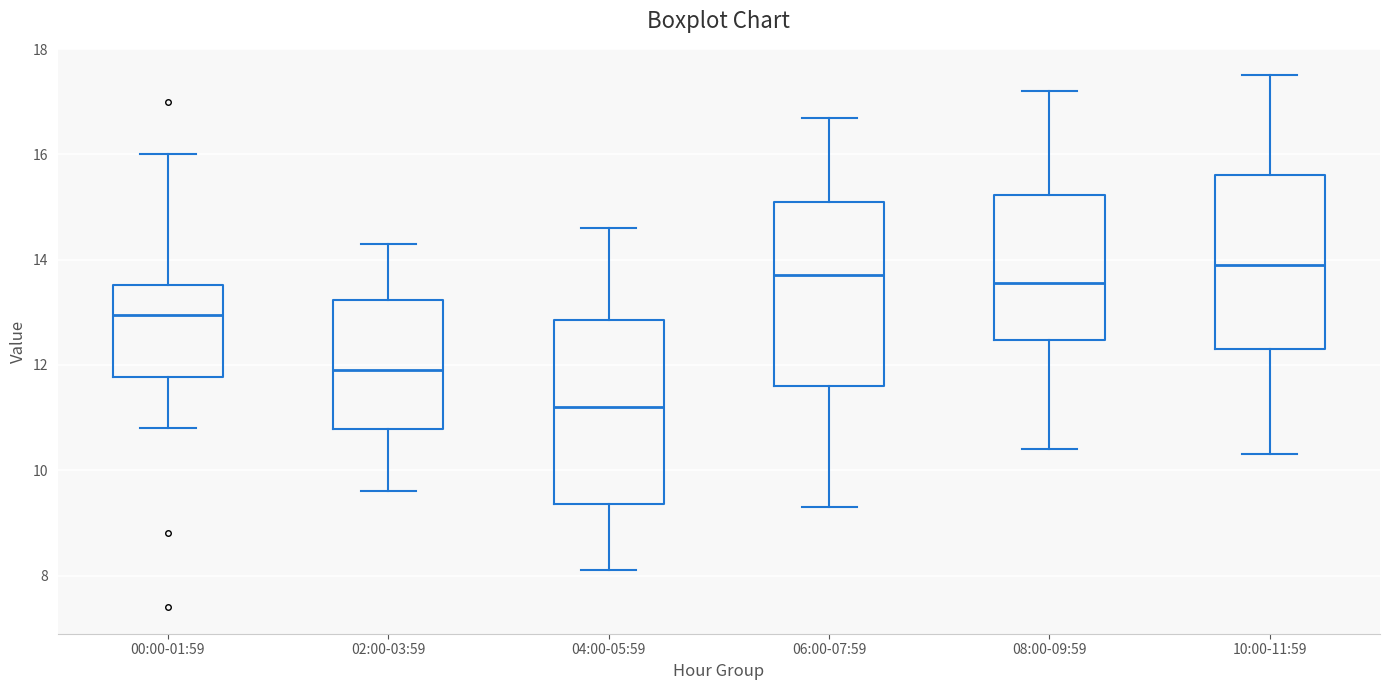

Reading left to right, transcribe this box plot: for each box, give where its median line is, the range the box spans, and where its two whiskers end, as read against the y-axis. The values are not printed on the chart, so give them approximately, as read against the axis.

00:00-01:59: median 13.0, box 11.8 to 13.6, whiskers 10.8 to 16.0
02:00-03:59: median 12.0, box 10.8 to 13.2, whiskers 9.6 to 14.4
04:00-05:59: median 11.2, box 9.4 to 12.8, whiskers 8.2 to 14.6
06:00-07:59: median 13.8, box 11.6 to 15.2, whiskers 9.4 to 16.8
08:00-09:59: median 13.6, box 12.4 to 15.2, whiskers 10.4 to 17.2
10:00-11:59: median 14.0, box 12.4 to 15.6, whiskers 10.4 to 17.6